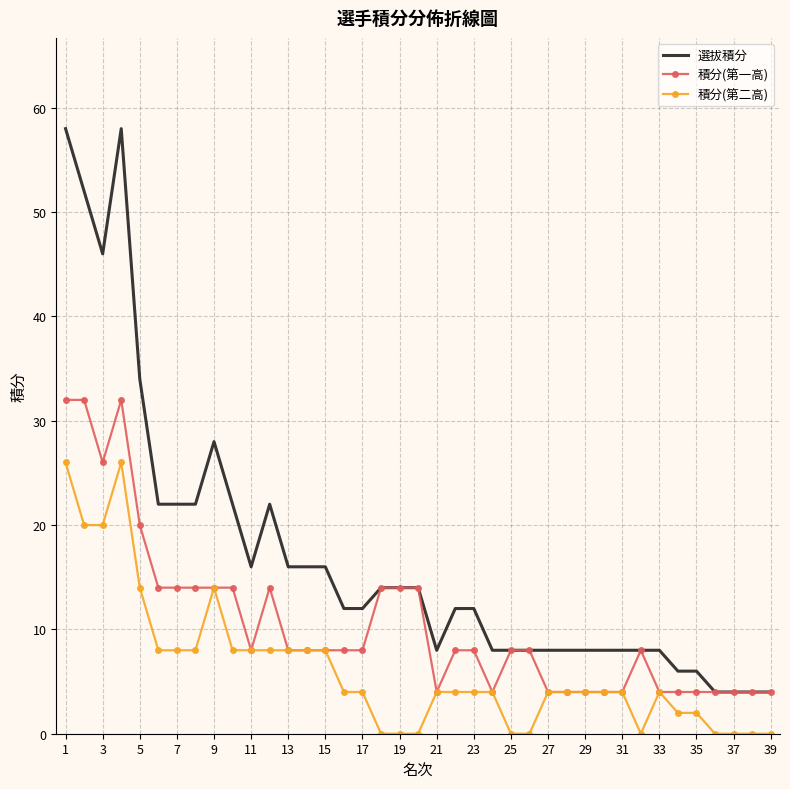

Which series has the largest range (max minus min)?

選拔積分